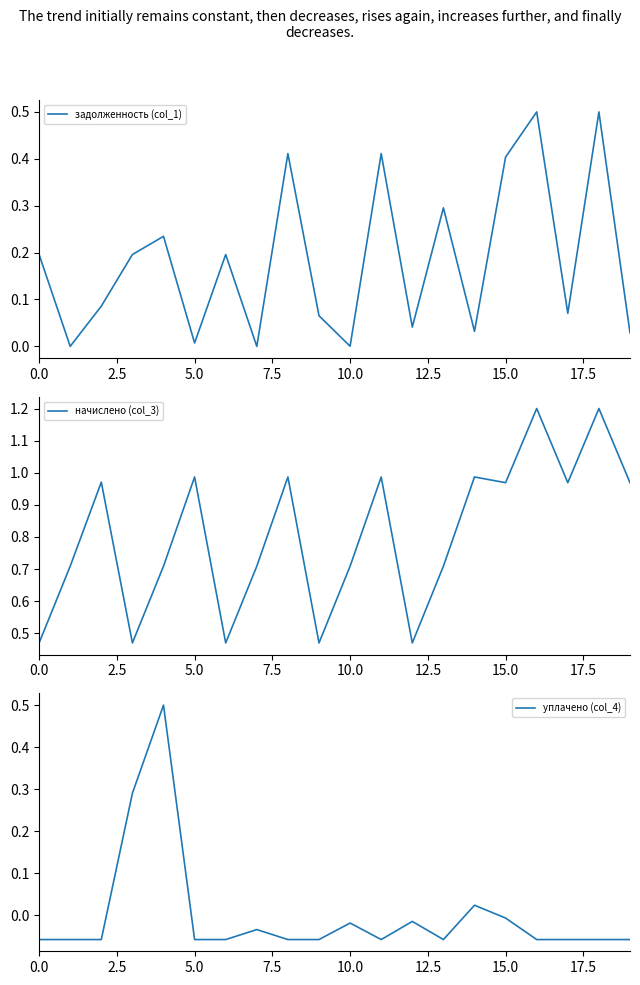

How many lines are shown in the chart?

3